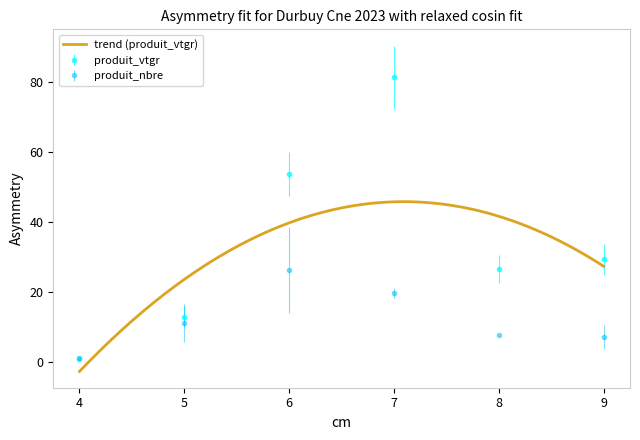

What is the average value of the cm series?

6.5